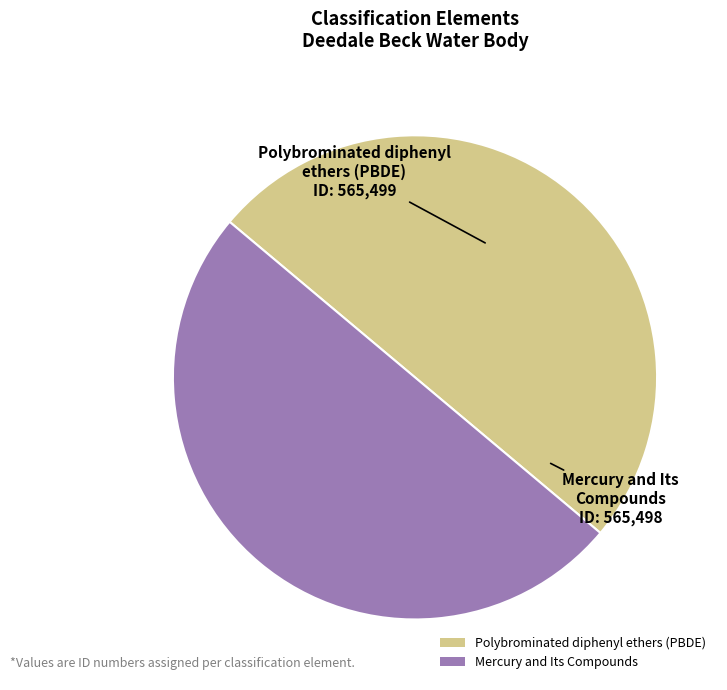

Is the sum of Polybrominated diphenyl ethers (PBDE) and Mercury and Its Compounds greater than half?

Yes